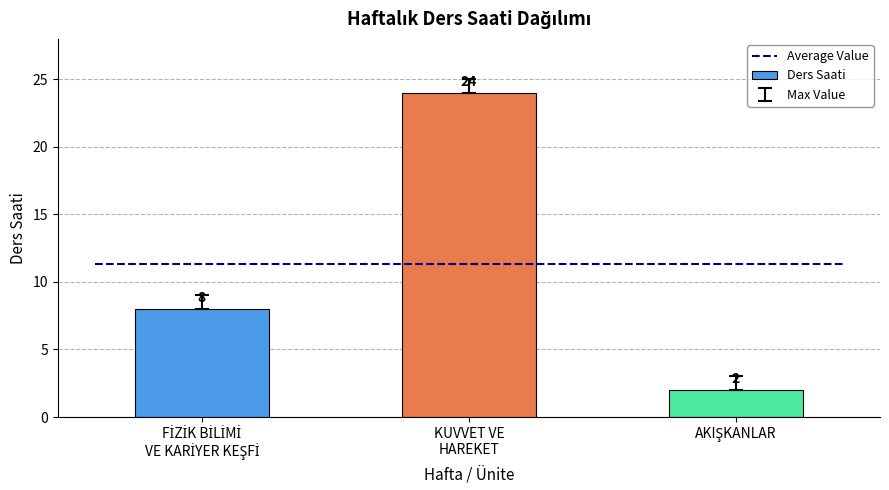

Is it true that the value at FİZİK BİLİMİ
VE KARİYER KEŞFİ is 8?

True